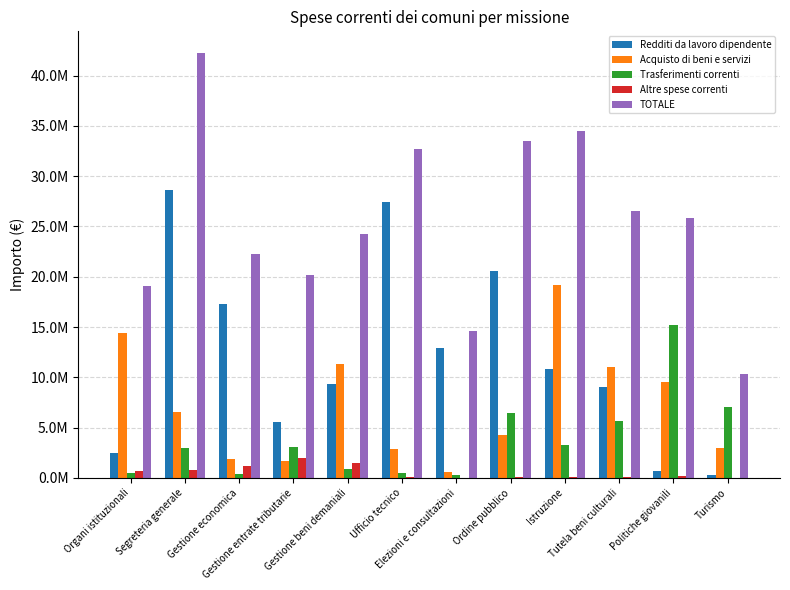

Reading left to right, transcribe all the data shown in this chart.

Redditi da lavoro dipendente: 2504420.2	28629957.6	17319606.7	5551539.5	9330313.8	27397826.4	12900973.7	20552149.8	10791788.9	9084865.4	651291.1	299402.0
Acquisto di beni e servizi: 14388318.3	6560534.5	1928319.3	1653087.3	11291858.4	2910266.2	594079.6	4296551.9	19133768.7	11016146.1	9537878.8	2986945.9
Trasferimenti correnti: 448469.2	2963475.0	435317.7	3063914.1	934453.3	456798.8	239831.3	6449400.2	3234370.0	5650173.8	15226199.7	7014192.1
Altre spese correnti: 641517.9	739304.6	1215189.7	1958463.7	1518168.7	76924.0	7889.0	101922.1	55649.1	48768.0	180190.1	1722.0
TOTALE: 19046874.6	42284276.3	22247426.0	20135314.0	24266939.4	32722088.1	14598989.5	33506456.4	34485716.7	26510845.8	25806955.9	10336821.1